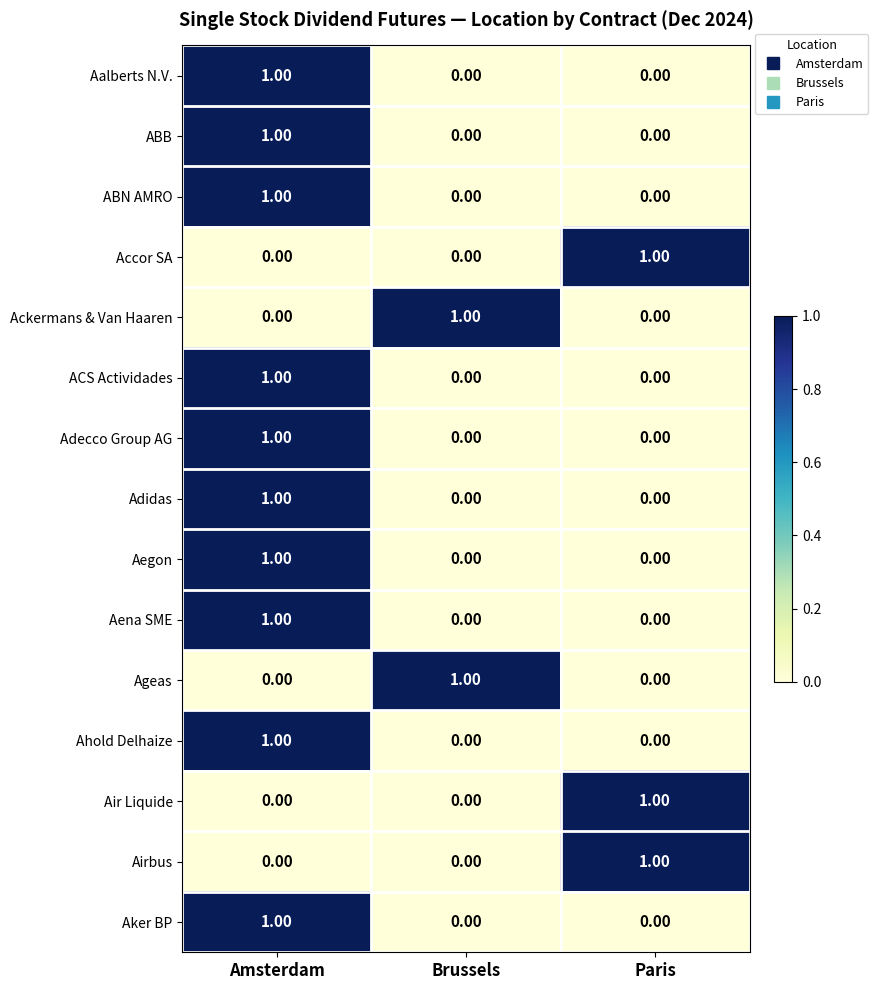

Which category has the highest value in the Airbus series?

Paris